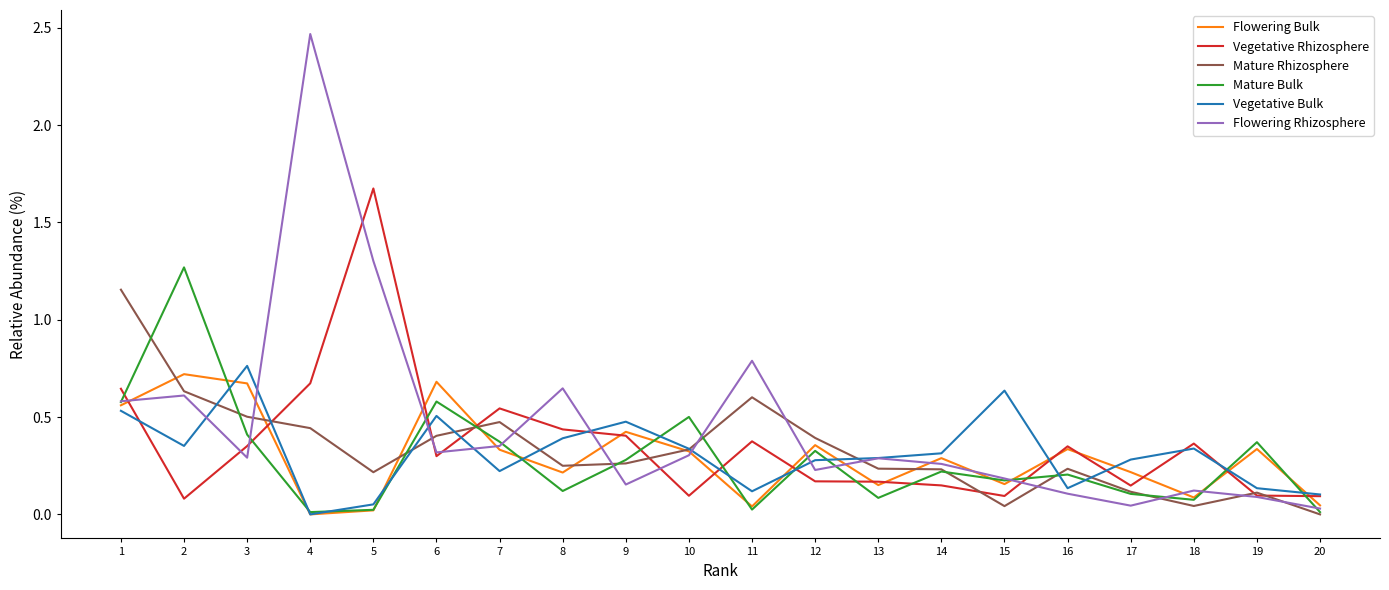

Count the number of data series in this chart.

6